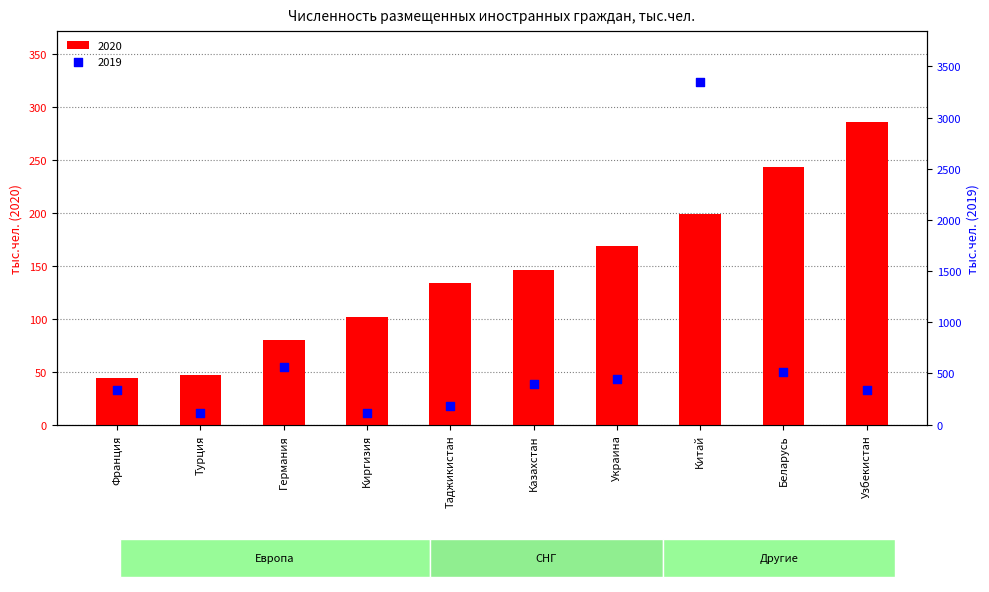

Which series has the largest total across all categories?

2019